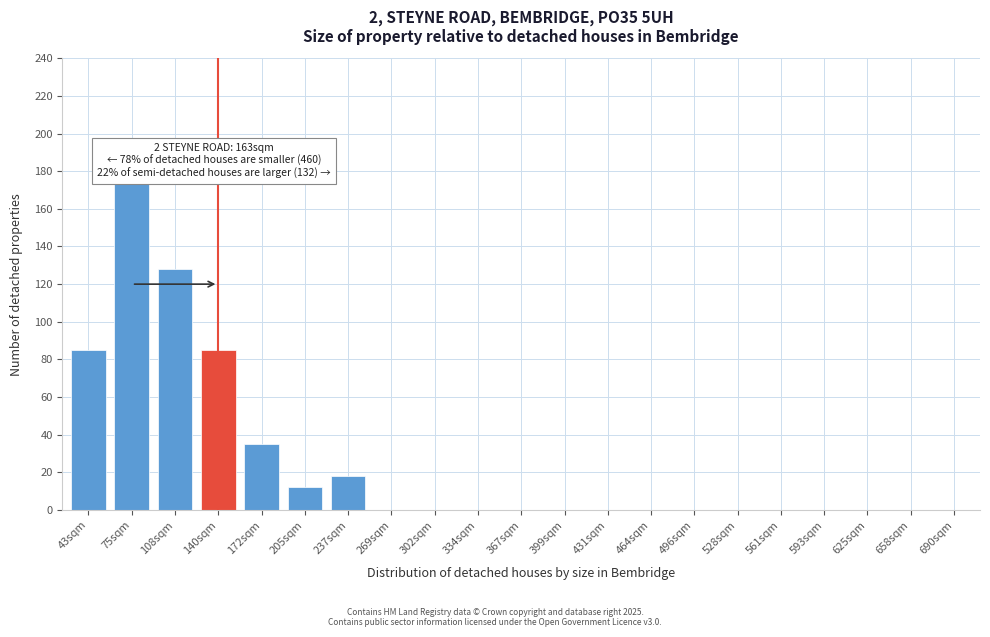

Reading left to right, list all the values displayed in this chart.

43sqm=85	75sqm=175	108sqm=128	140sqm=85	172sqm=35	205sqm=12	237sqm=18	269sqm=0	302sqm=0	334sqm=0	367sqm=0	399sqm=0	431sqm=0	464sqm=0	496sqm=0	528sqm=0	561sqm=0	593sqm=0	625sqm=0	658sqm=0	690sqm=0